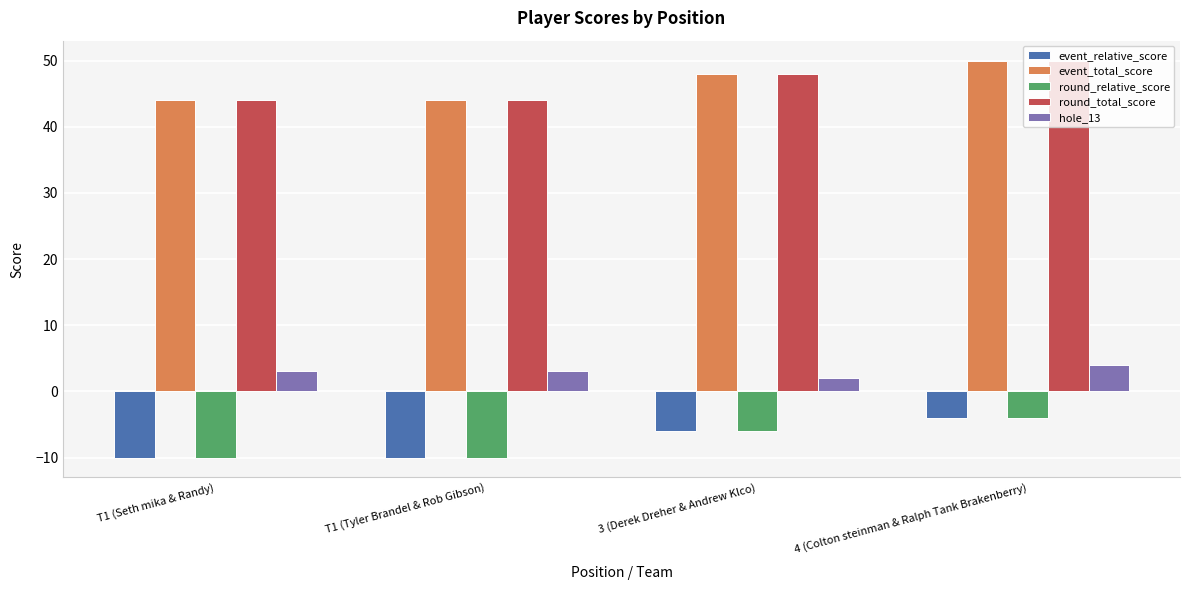

What is the difference between the round_total_score values at T1 (Tyler Brandel & Rob Gibson) and 4 (Colton steinman & Ralph Tank Brakenberry)?

6